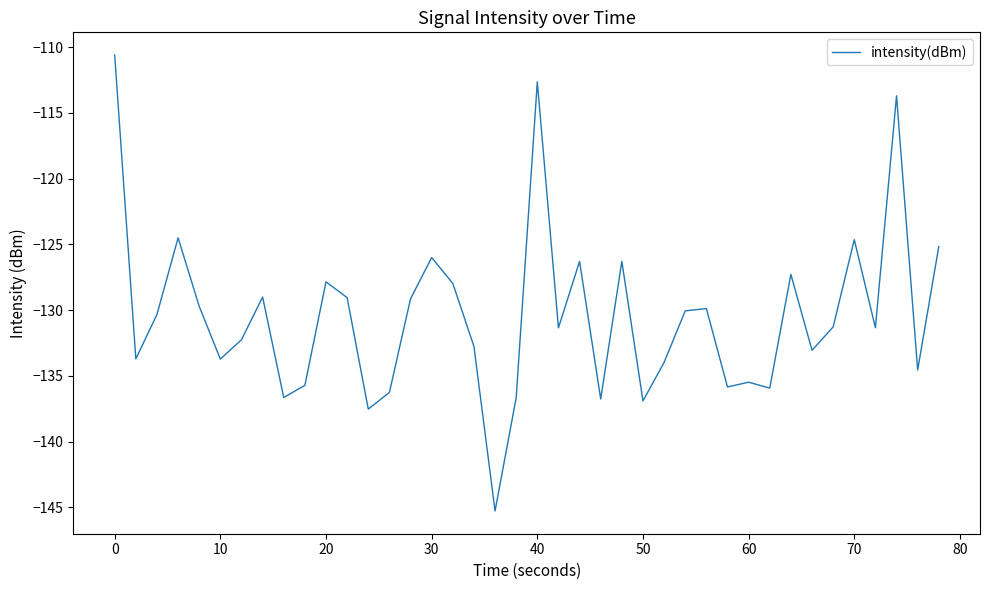

What is the difference between the maximum and minimum values?

34.6